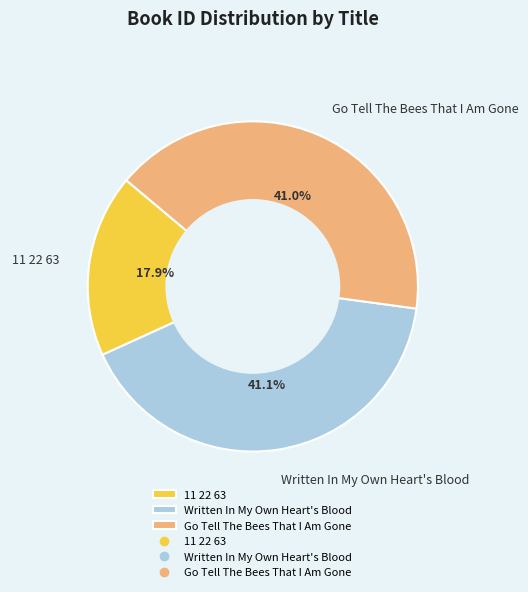

To the nearest percent, what is the difference between the largest and smallest slice percentages?

23%